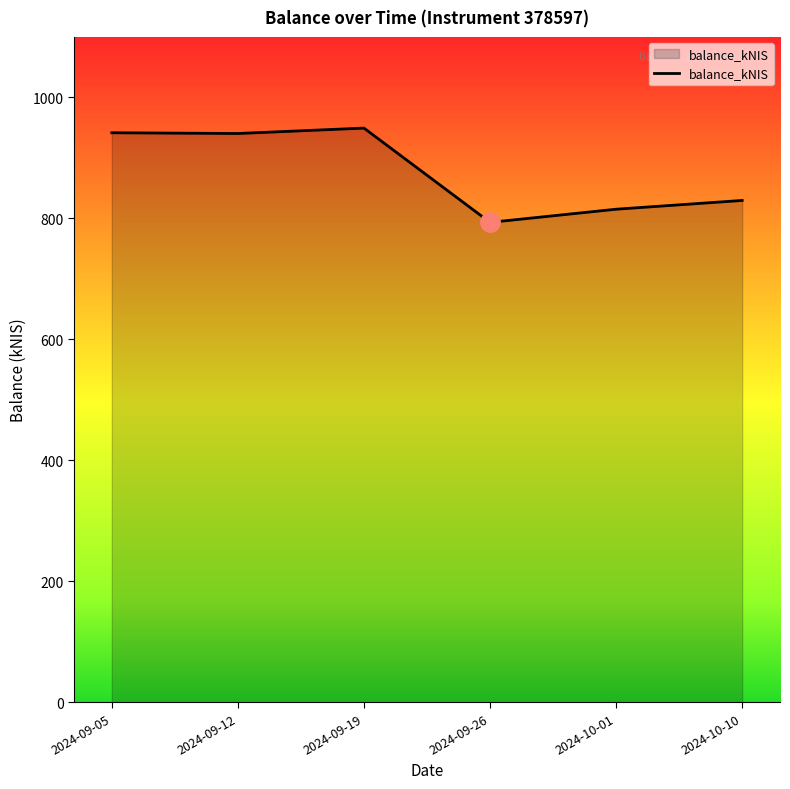

True or false: the data shows 941.6 at 2024-09-05.

True